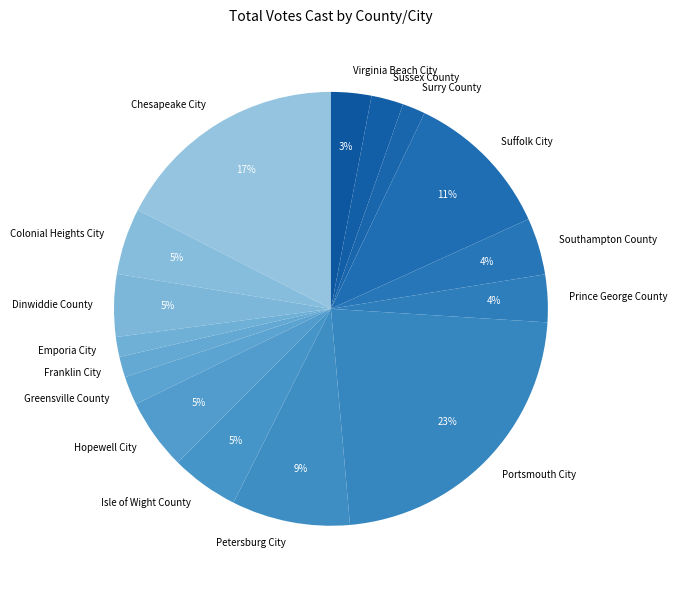

Count the number of slices in the pie.

16